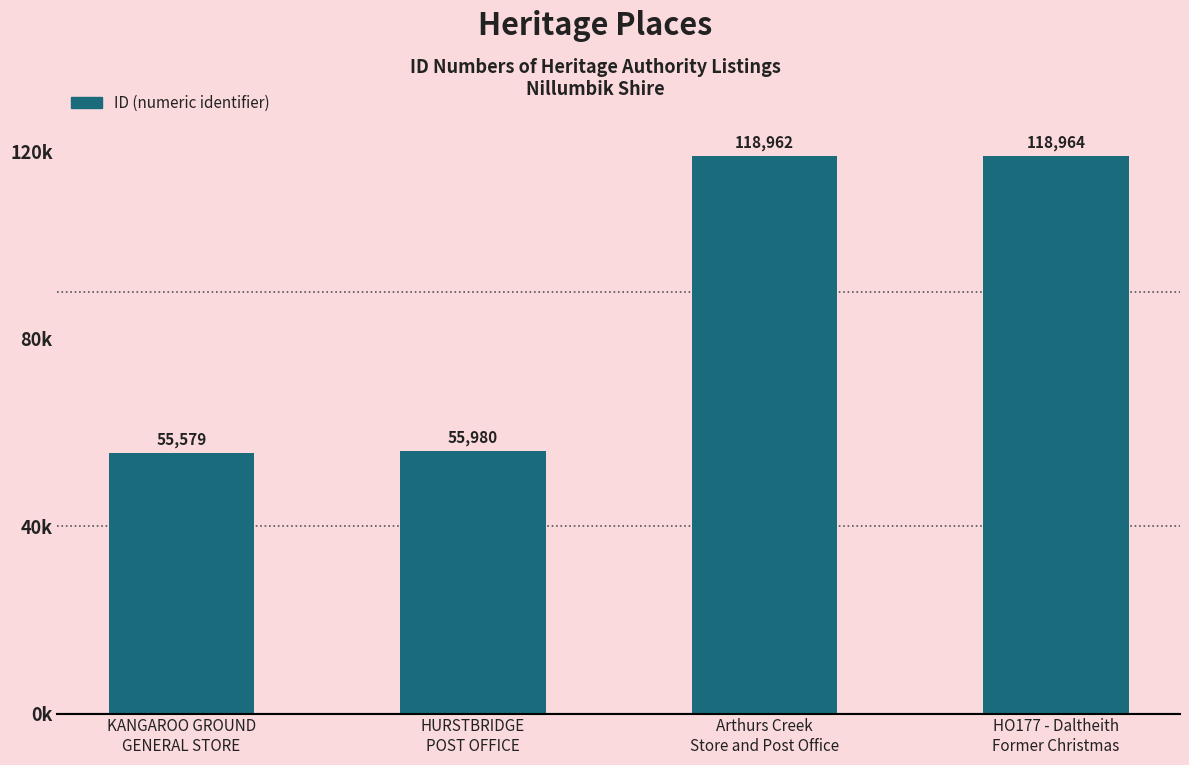

List the labels in order of value, largest first.

HO177 - Daltheith
Former Christmas, Arthurs Creek
Store and Post Office, HURSTBRIDGE
POST OFFICE, KANGAROO GROUND
GENERAL STORE